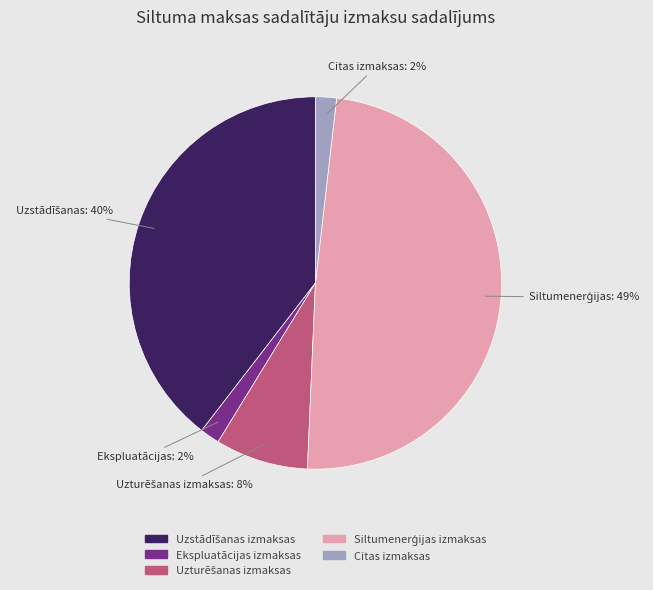

How many segments does this pie chart have?

5